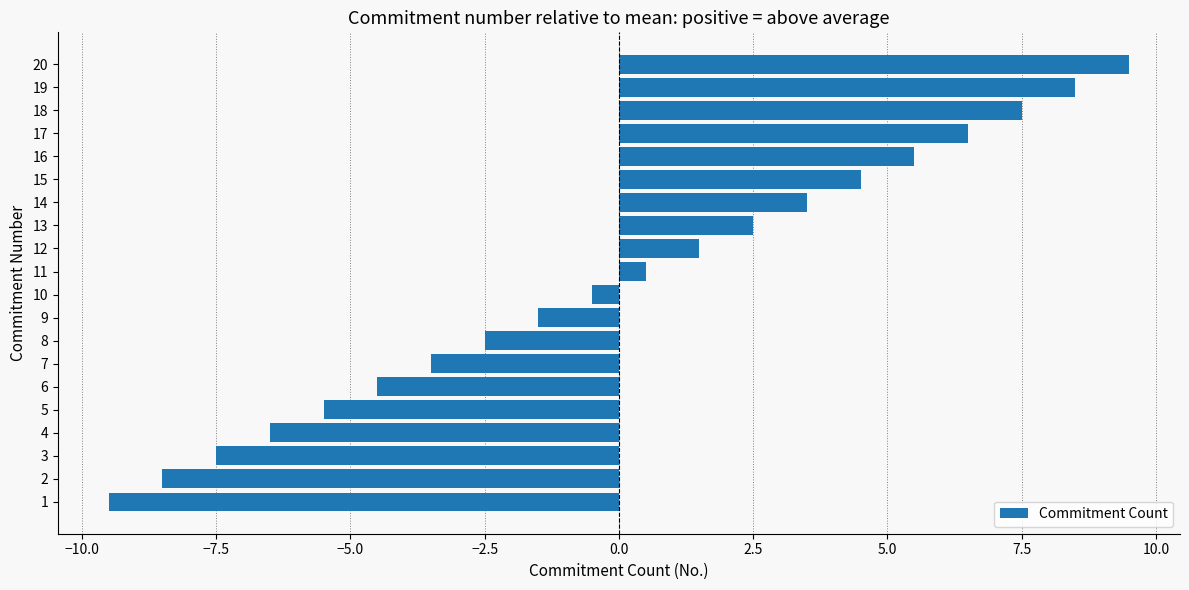

Rank the categories by value from lowest to highest.

1, 2, 3, 4, 5, 6, 7, 8, 9, 10, 11, 12, 13, 14, 15, 16, 17, 18, 19, 20